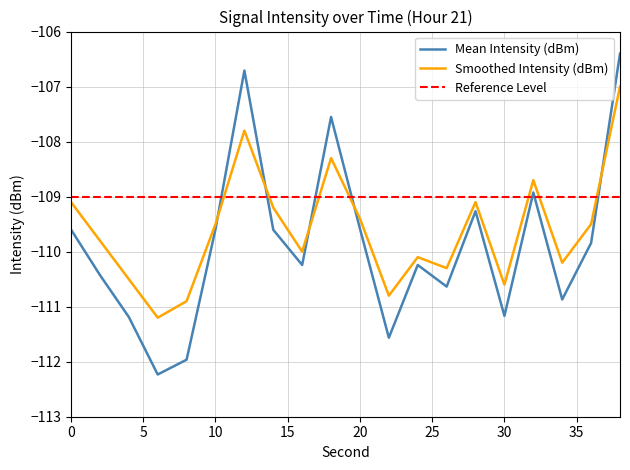

At how many categories does at least one series exceed -111?

19